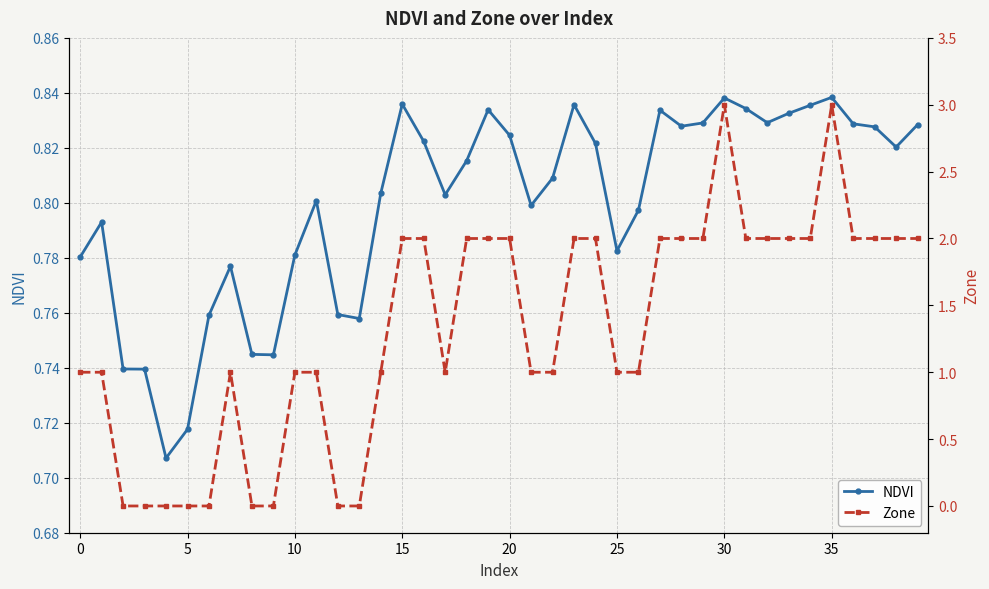

How many NDVI values are between 0 and 1?

40